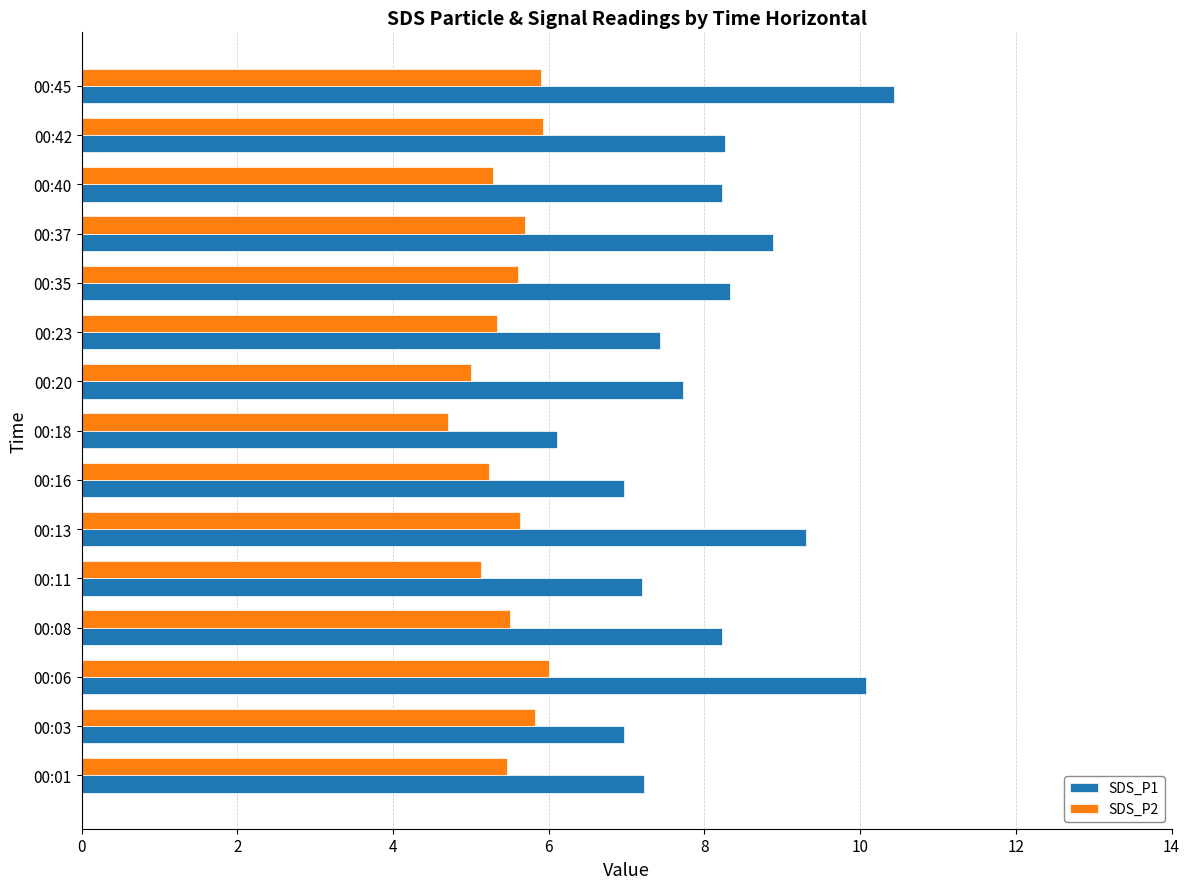

What is the maximum value for SDS_P2?

6.0